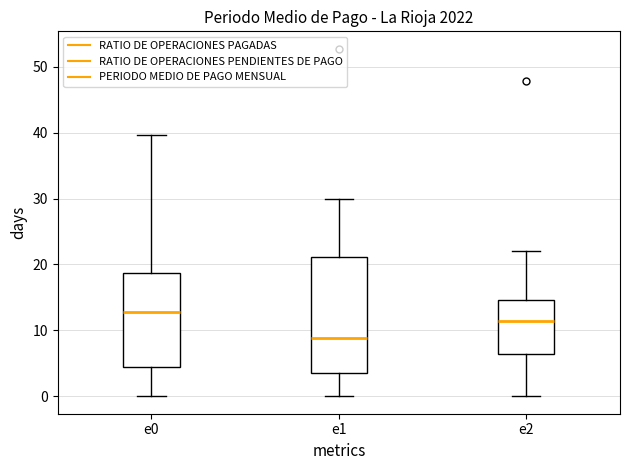

Which box is the tallest, from its lower edge to its upper edge?

e1